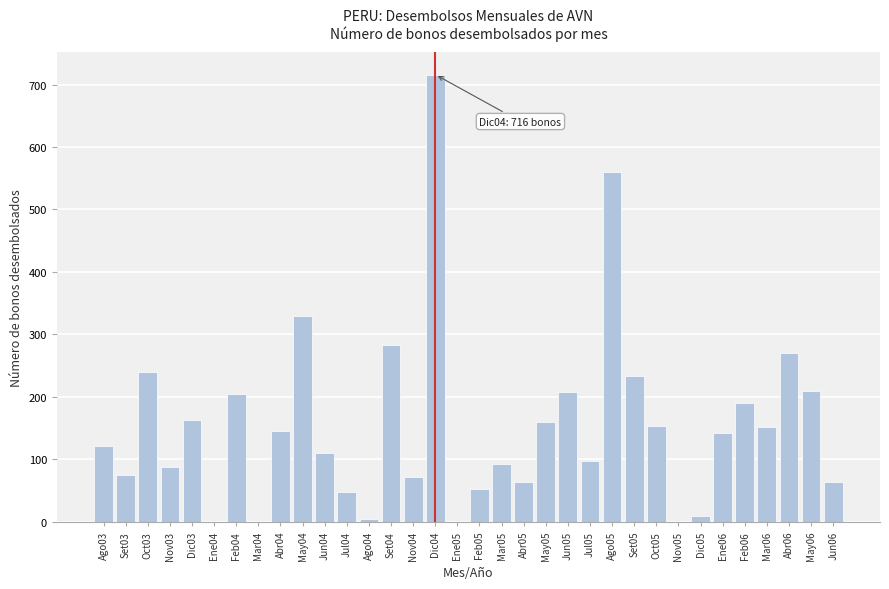

What is the sum of all values?

5258